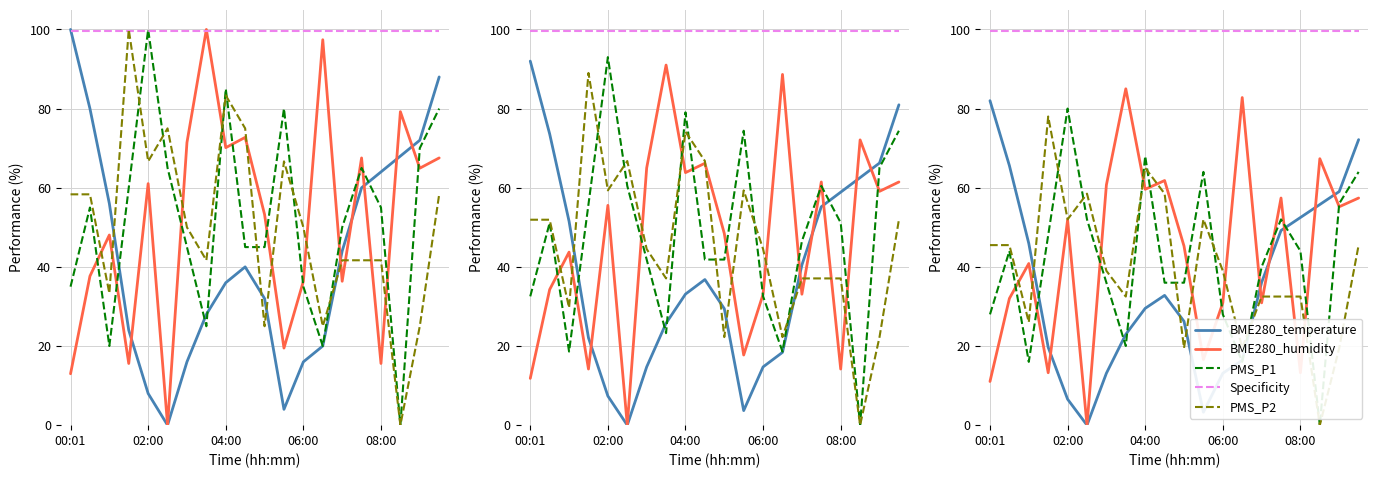

True or false: Specificity has a value of 173.6 at 10.

False